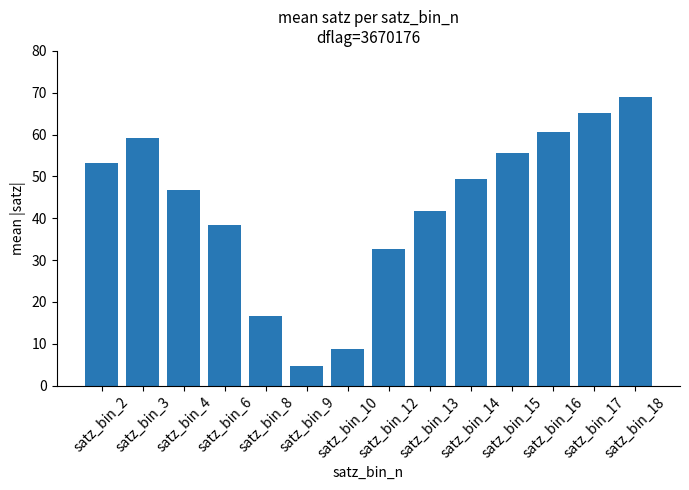

Which has a higher value, satz_bin_18 or satz_bin_4?

satz_bin_18